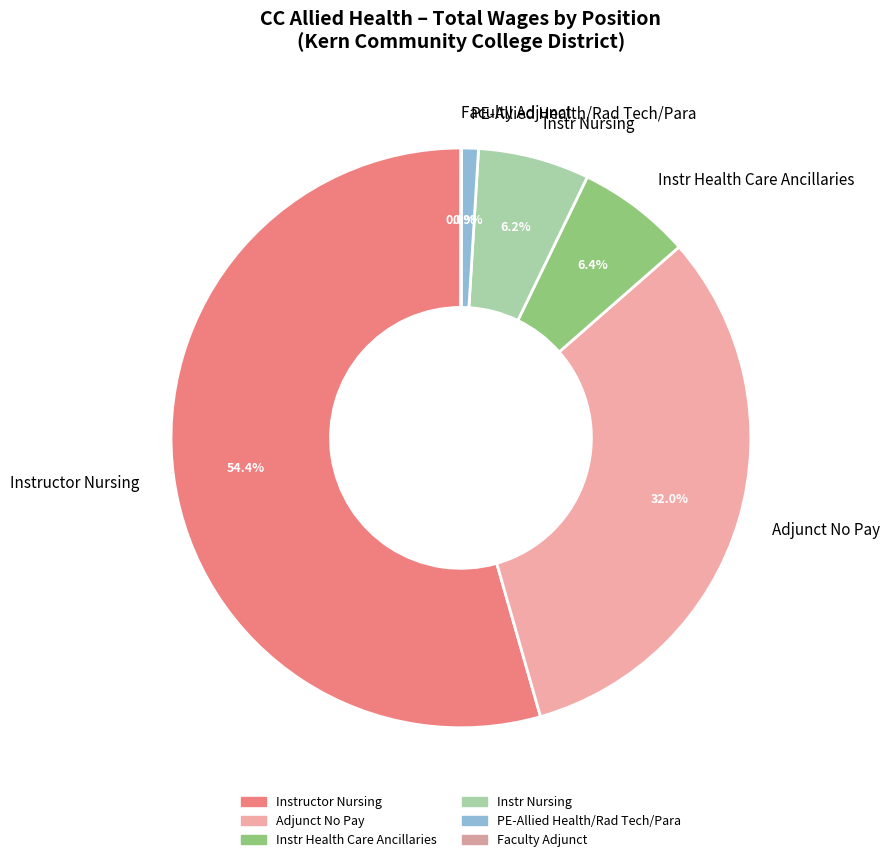

Do Instr Health Care Ancillaries and Instructor Nursing together represent more than half of the pie?

Yes